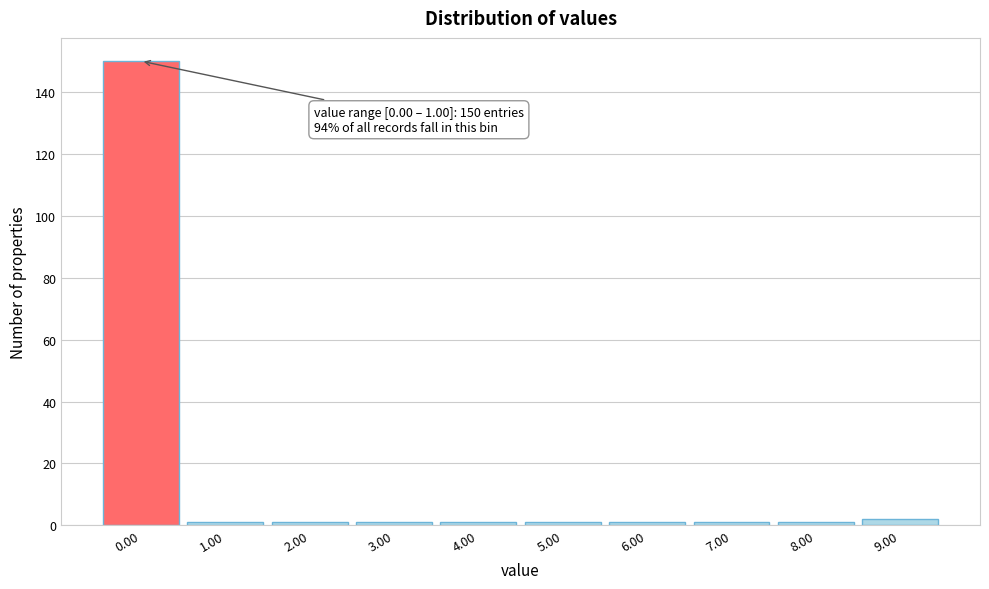

Reading left to right, list all the values displayed in this chart.

0.00=150	1.00=1	2.00=1	3.00=1	4.00=1	5.00=1	6.00=1	7.00=1	8.00=1	9.00=2